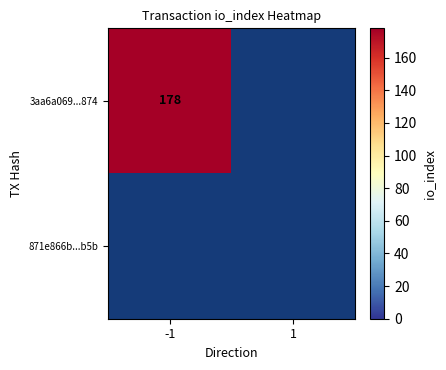

Where is 871e866bb4940c6e42382d6f0b0c1e5a5f68d5b nearest to the value 0?

-1